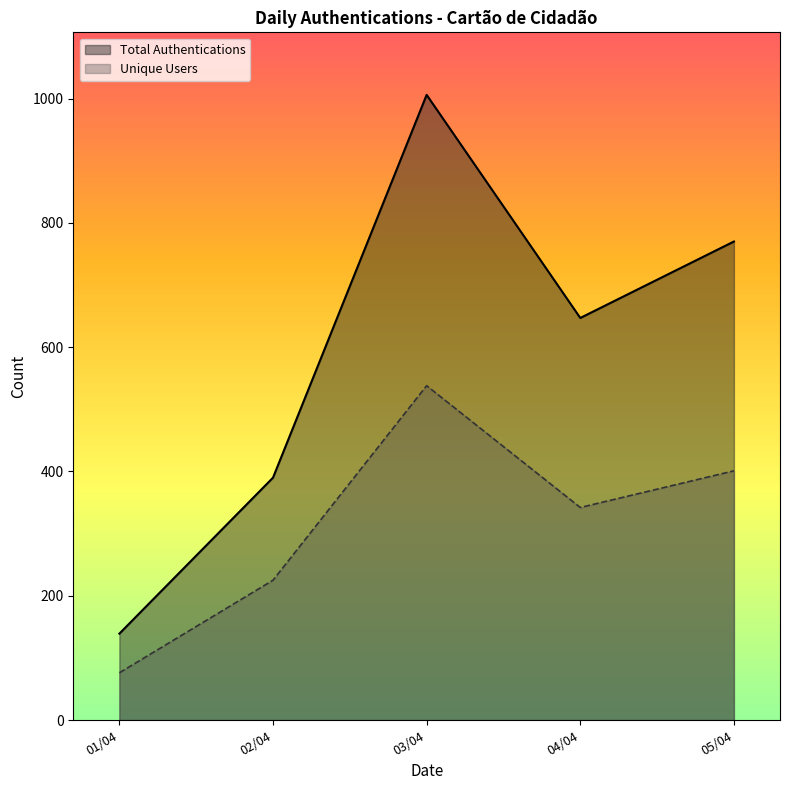

Rank the categories by Total Authentications value from highest to lowest.

03/04, 05/04, 04/04, 02/04, 01/04